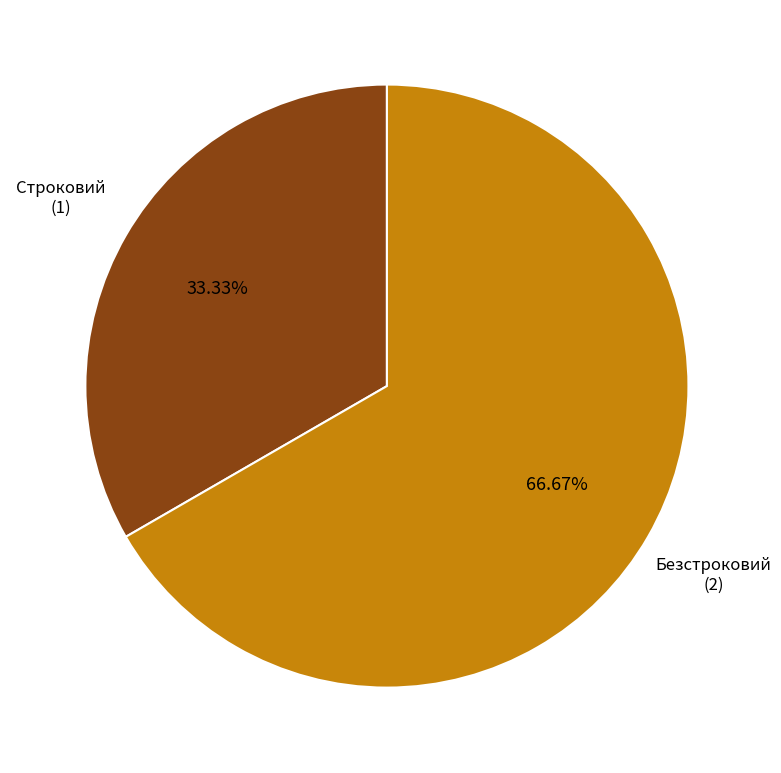

Which category has the smallest portion of the pie?

Строковий